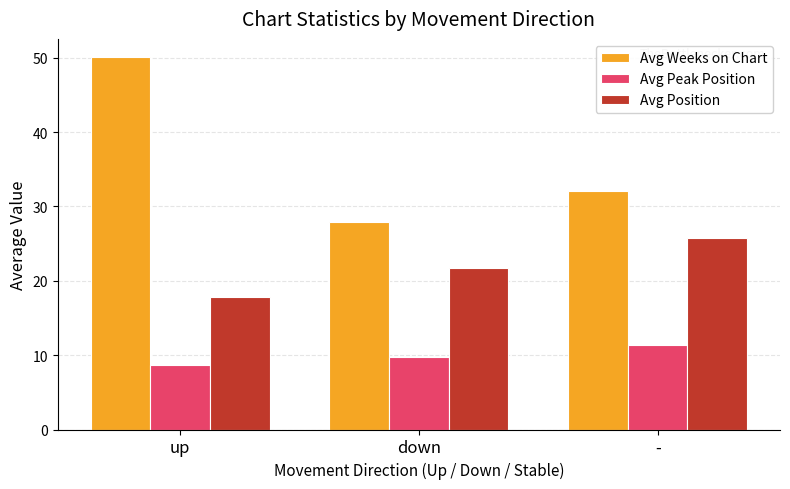

Reading right to left, list all the values displayed in this chart.

Avg Weeks on Chart: 32.1	27.9	50.0
Avg Peak Position: 11.4	9.7	8.7
Avg Position: 25.7	21.7	17.9